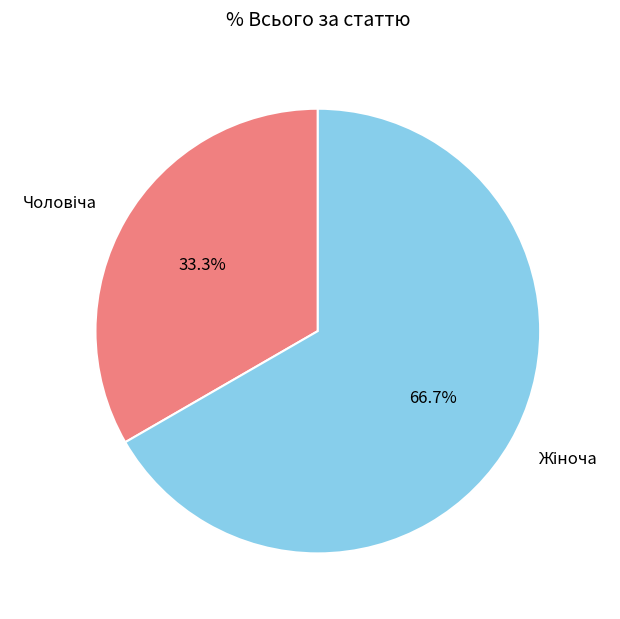

Does any single category account for the majority?

Yes